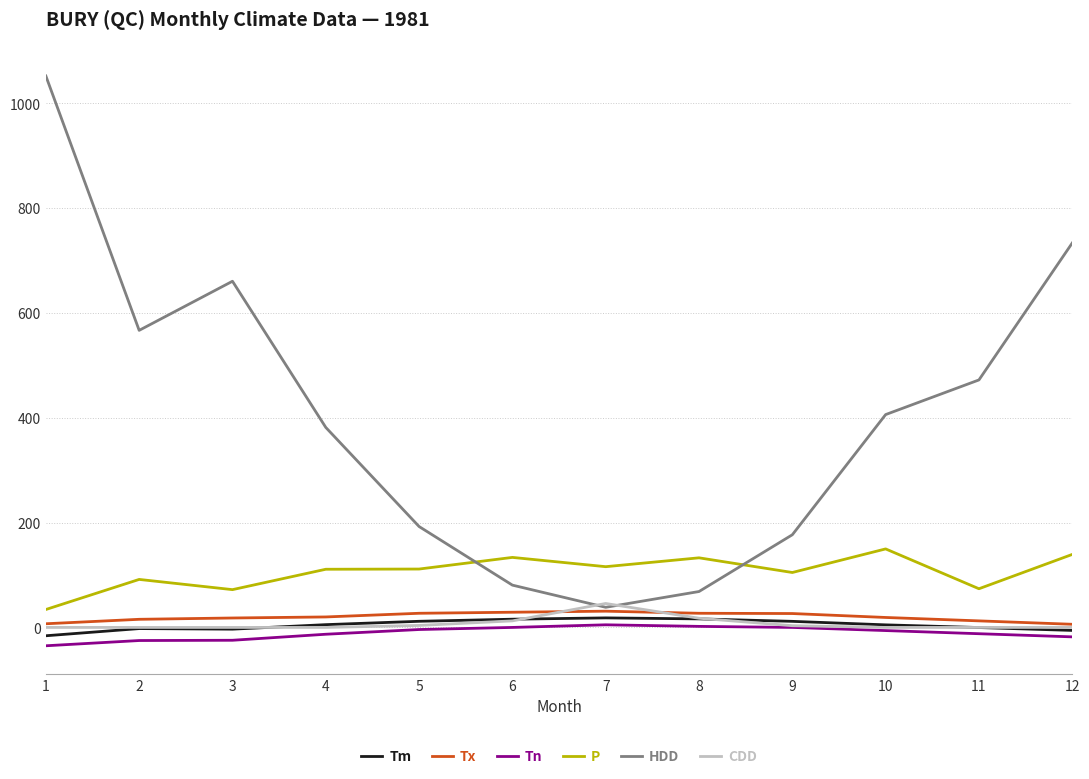

Between 4 and 6, which series saw the biggest shift?

HDD